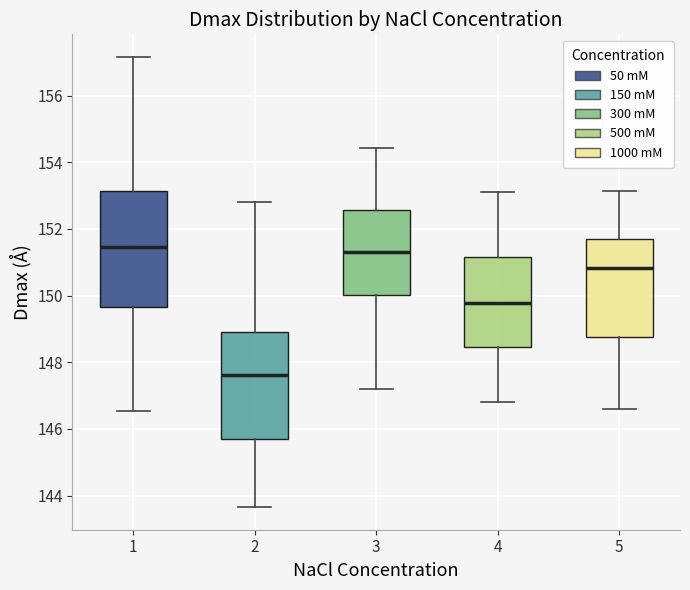

Which box's median line is the lowest?

2